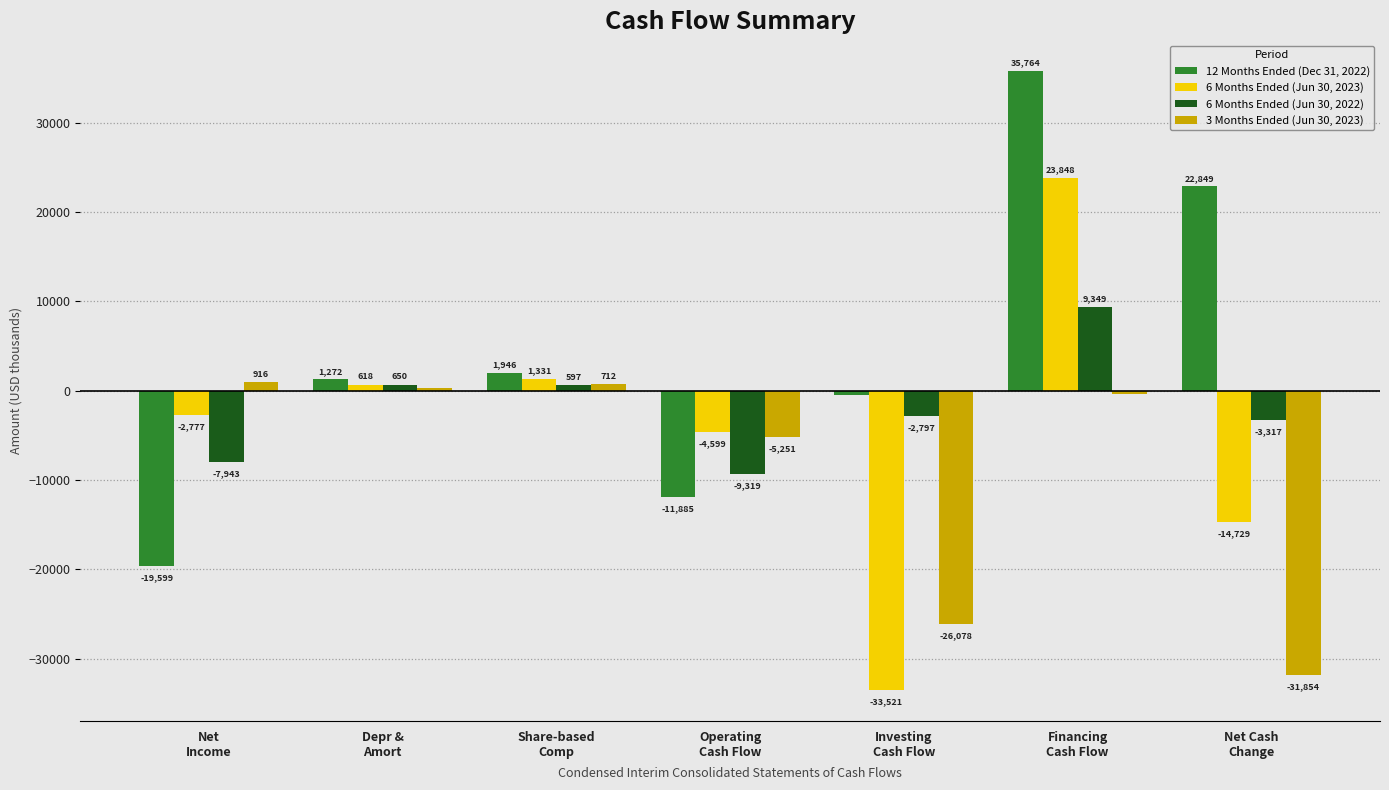

What is the highest value of the 6 Months Ended (Jun 30, 2022) series?

9349